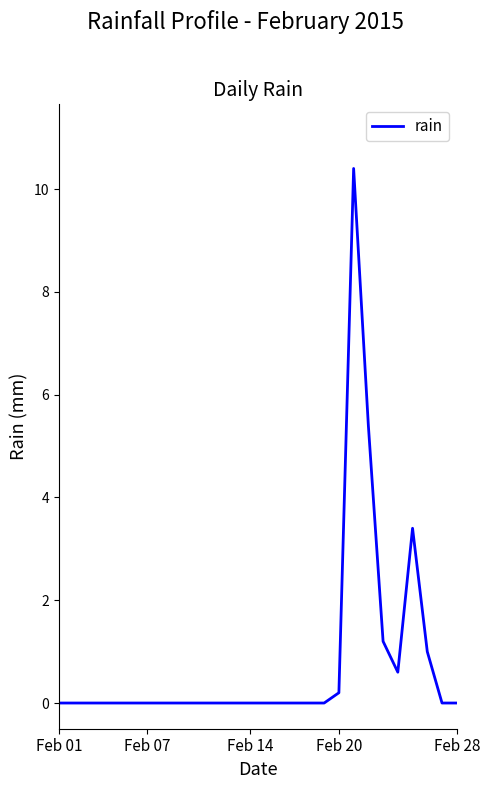

What is the difference between the maximum and minimum values?

10.4